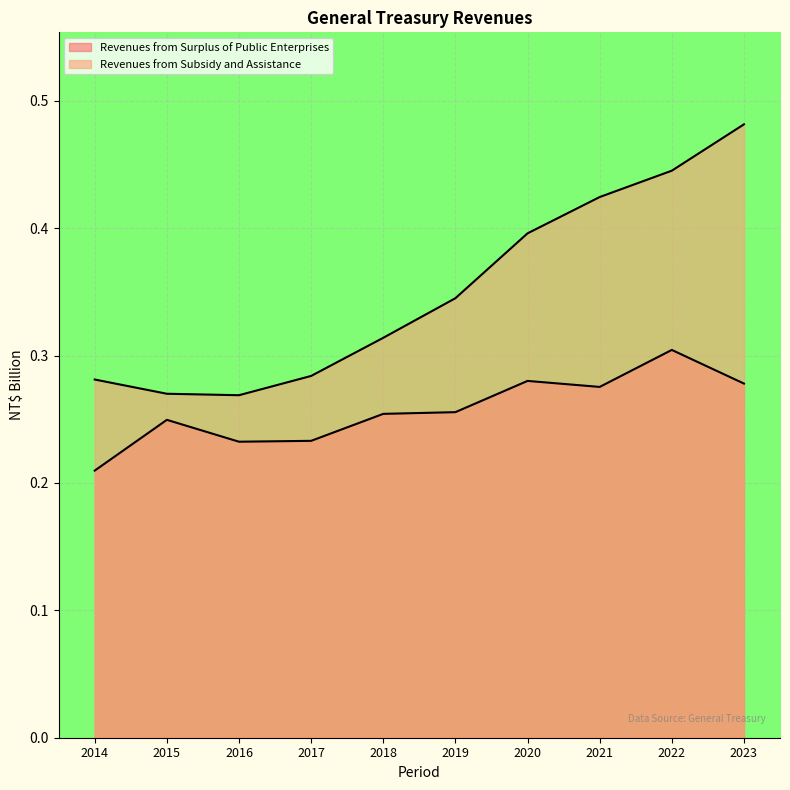

Which series changed the most between 2018 and 2023?

Revenues from Subsidy and Assistance